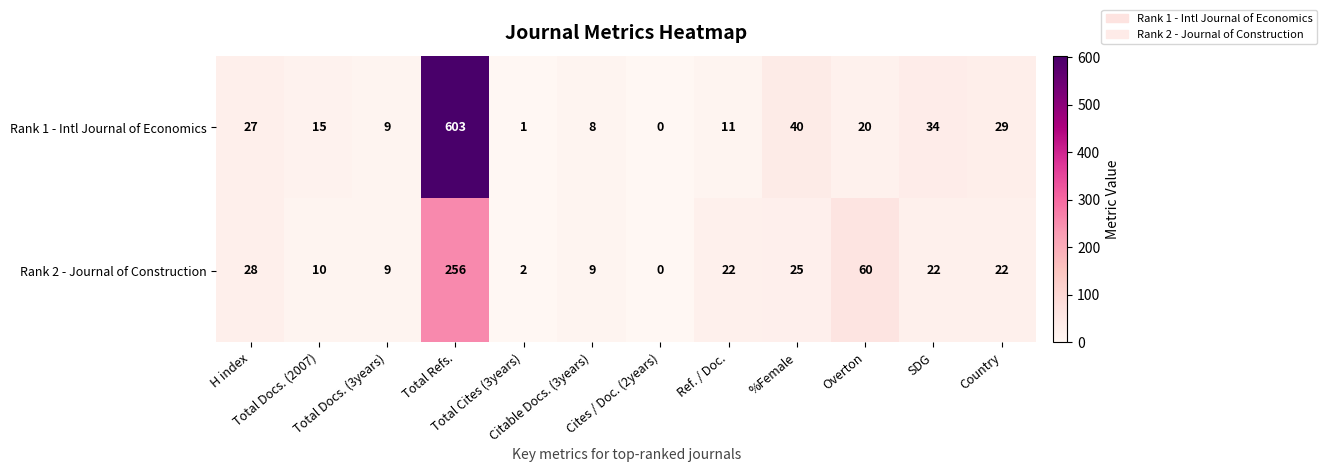

How many data points does each series have?

12